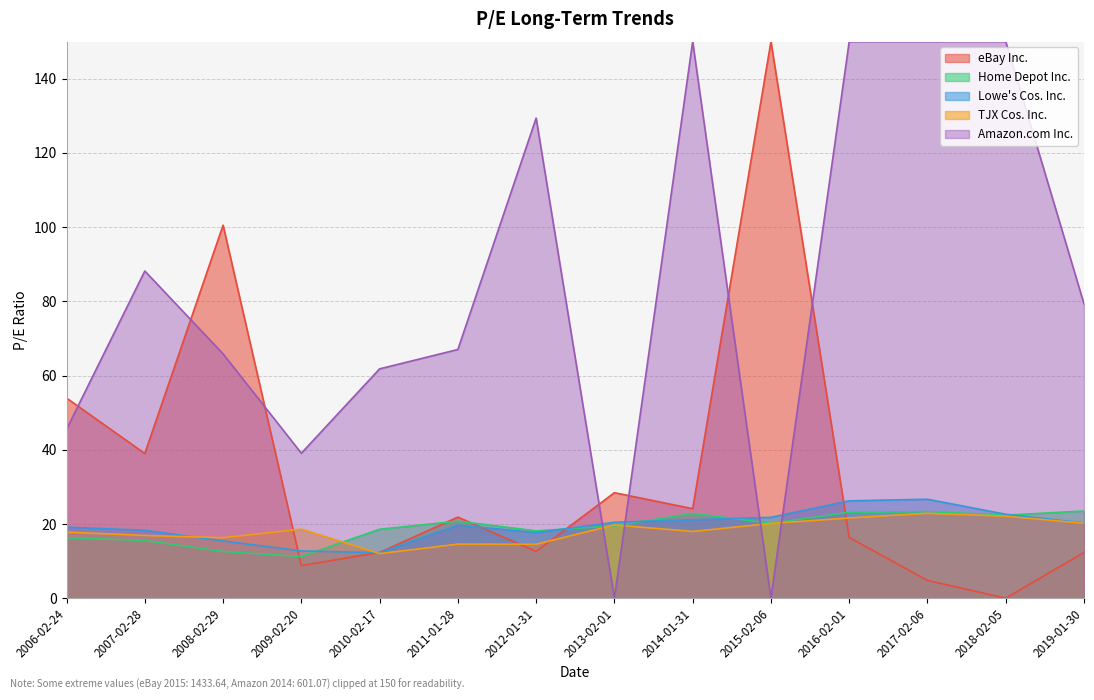

What is the value of the Lowe's Cos. Inc. point at the 7th from the left?

17.7